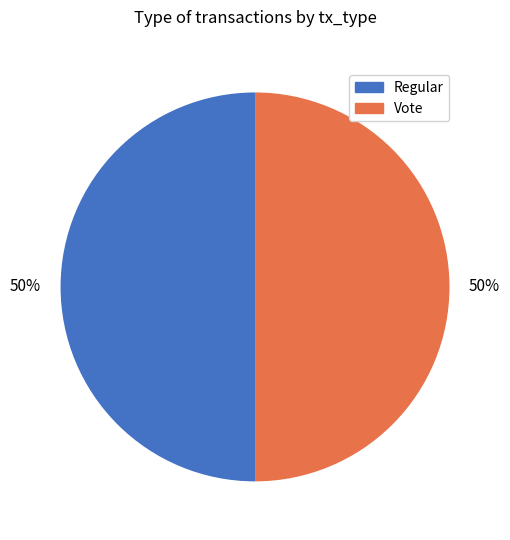

What percentage is the Vote slice, to the nearest percent?

50%